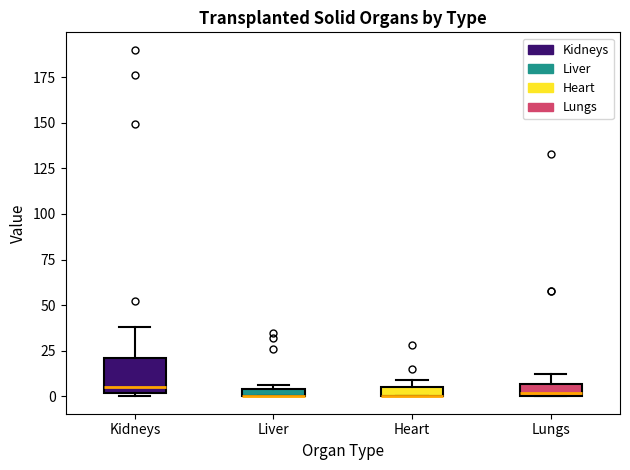

Which box is the tallest, from its lower edge to its upper edge?

Kidneys